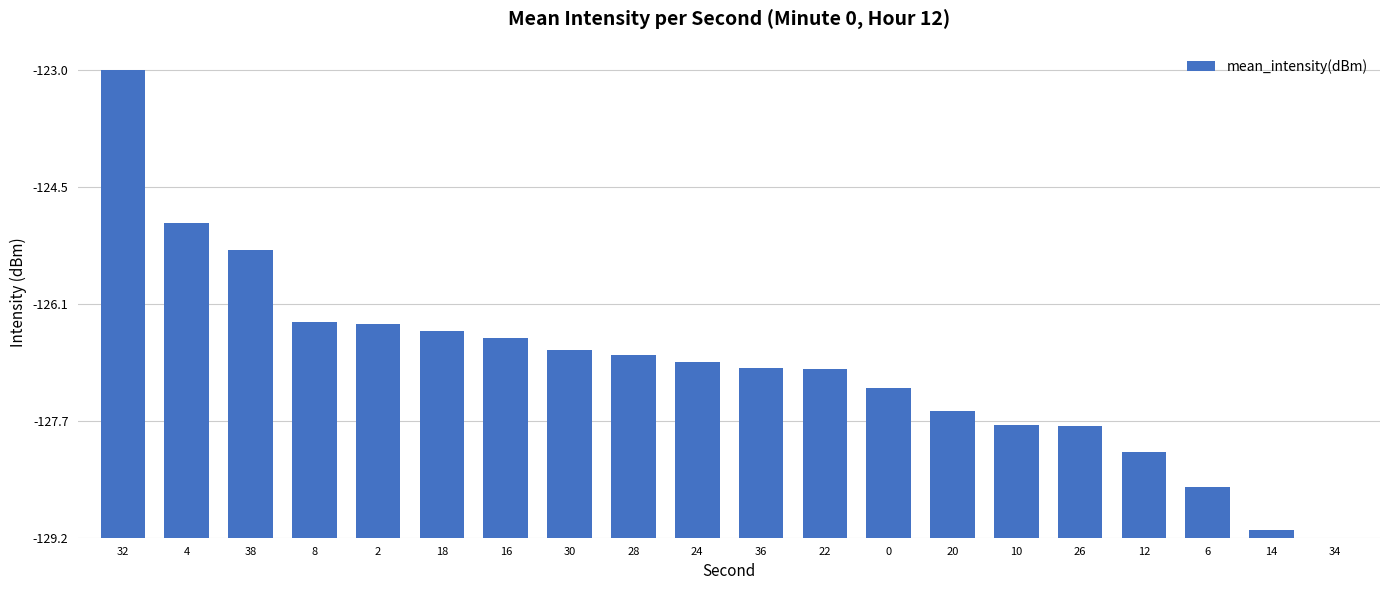

Where does the data first go above 2?

32